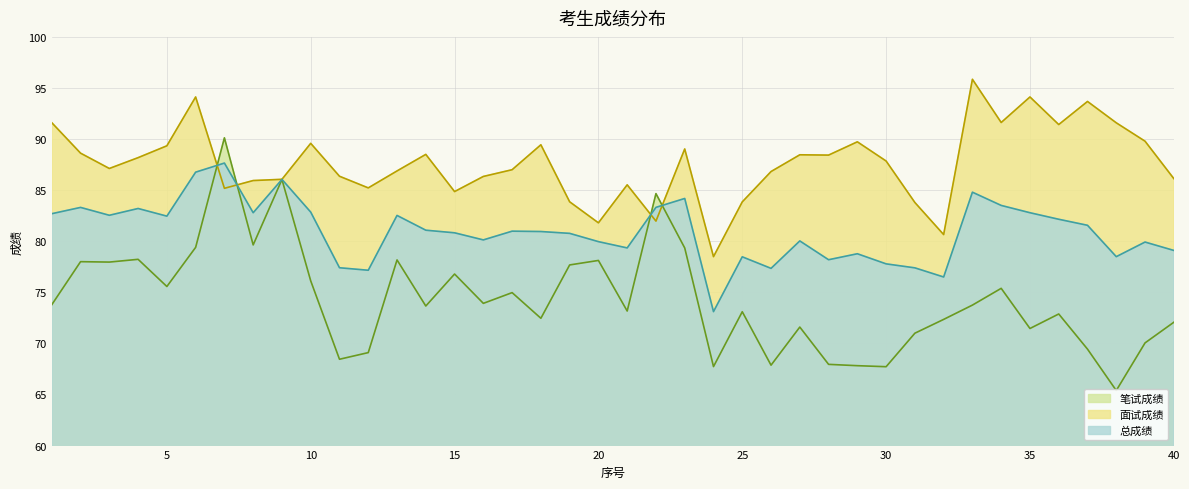

What is the value of the 面试成绩 point at the 24th from the left?

78.5